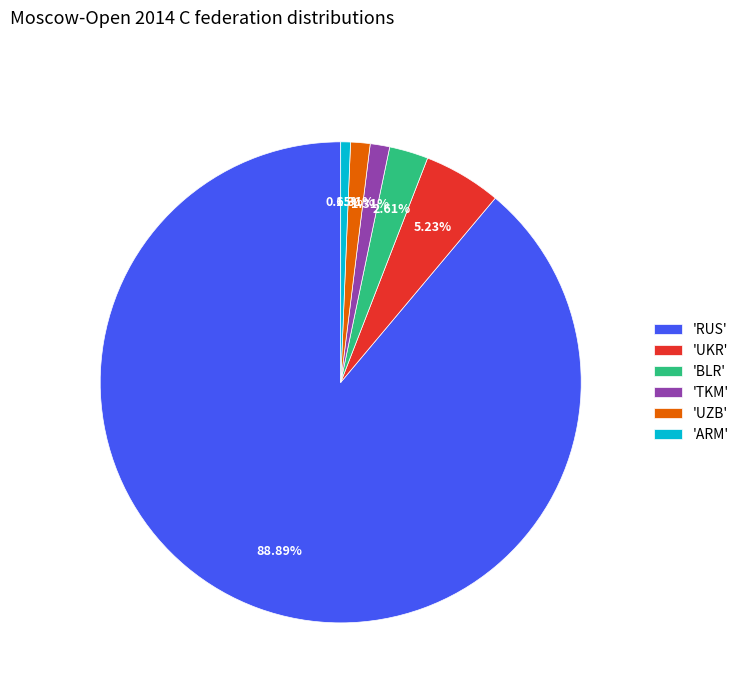

To the nearest percent, what is the difference between the largest and smallest slice percentages?

88%